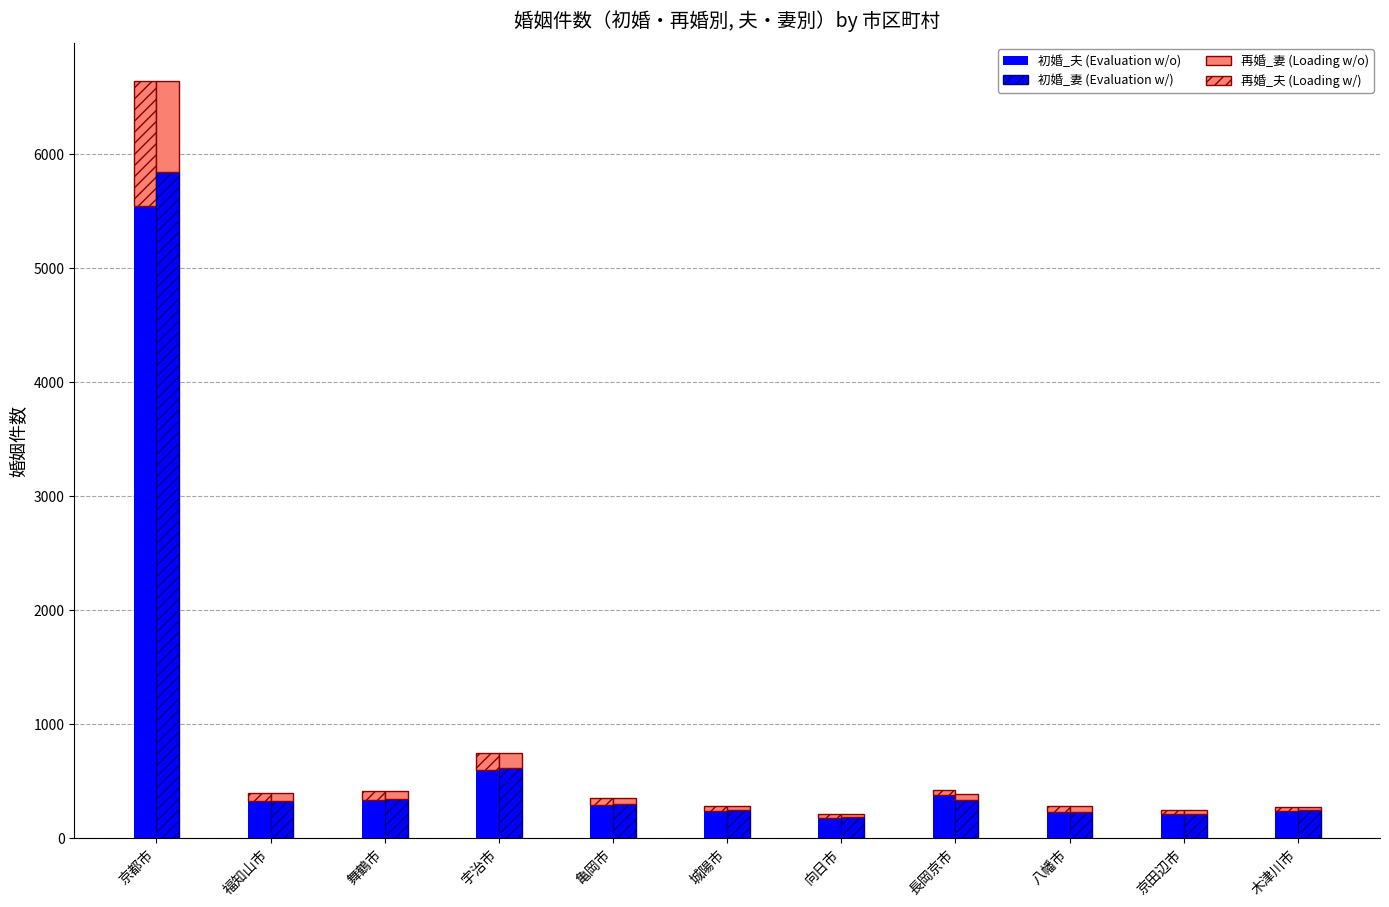

Rank the series at 福知山市 from lowest to highest value.

再婚_妻, 再婚_夫, 初婚_夫, 初婚_妻